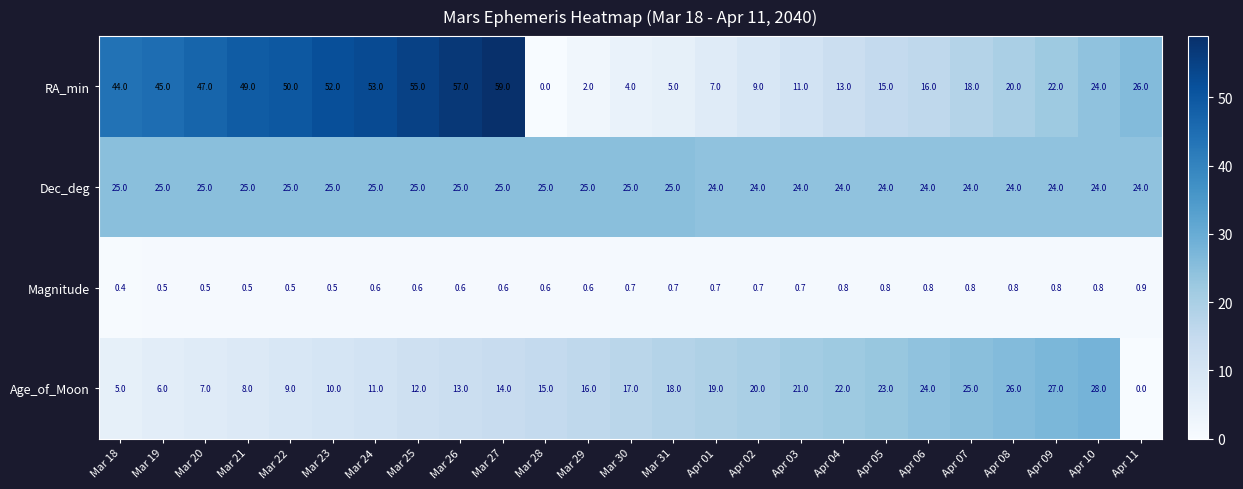

What is the sum of all RA_min values?

703.0